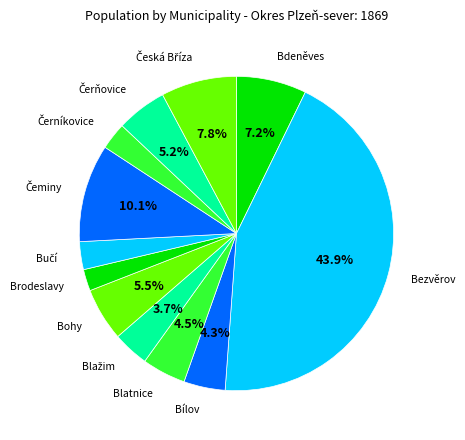

What is the ratio of the value at Bdeněves to the value at Bílov?

1.7